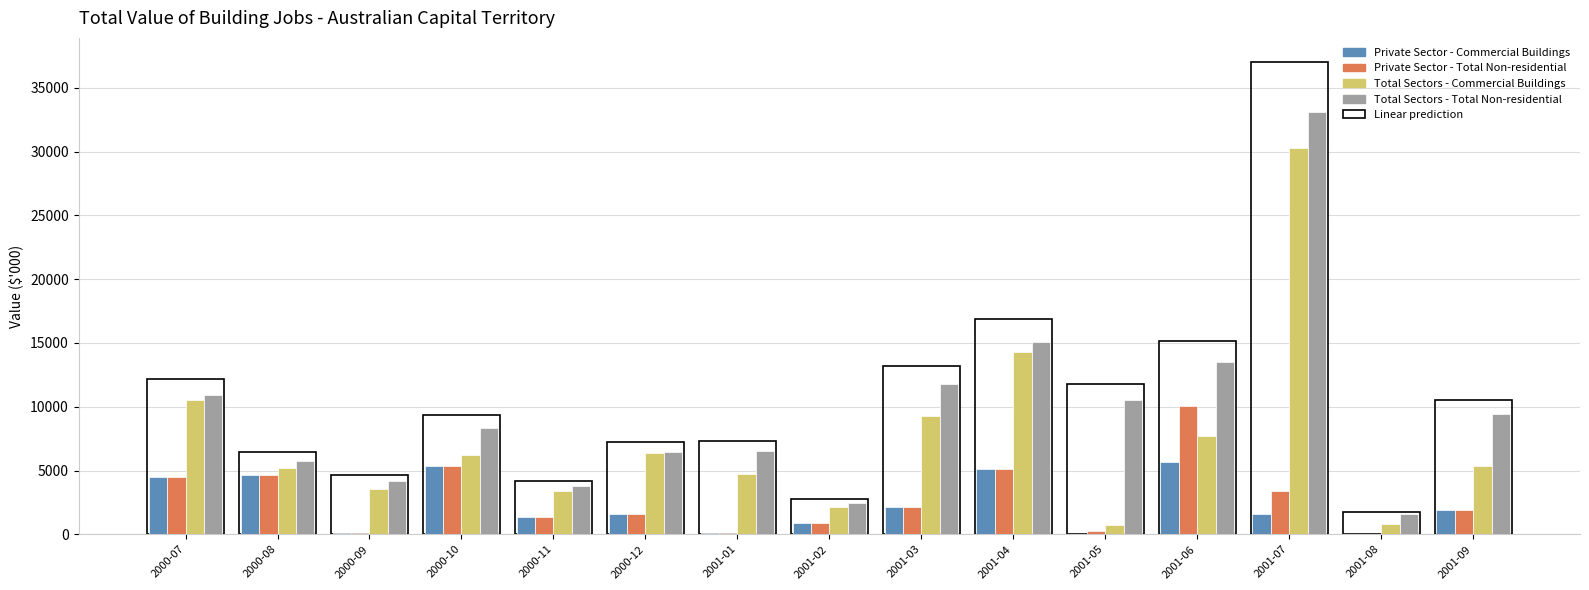

What is the label of the 9th bar from the right?

2001-01